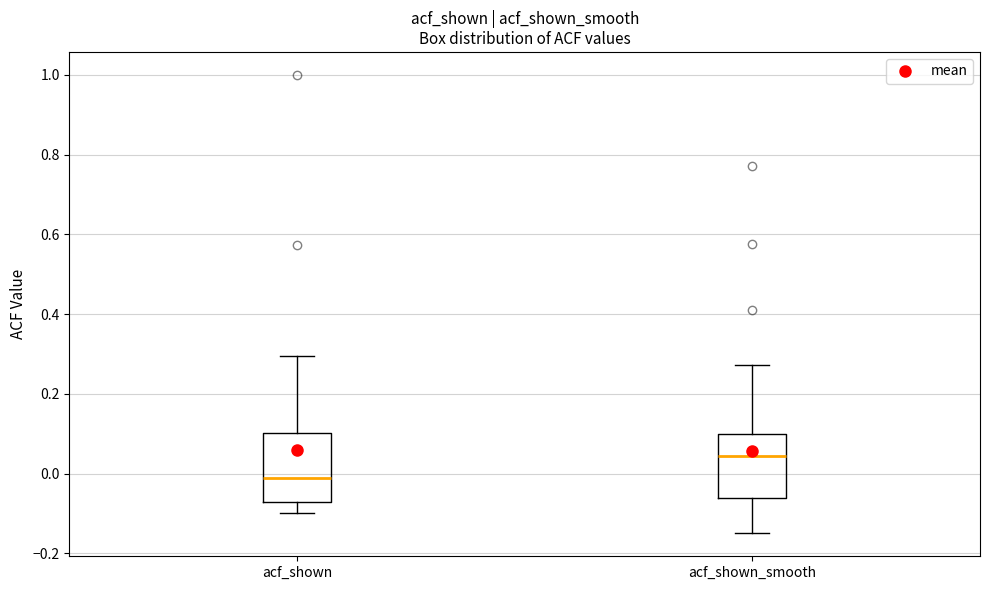

Which box's median line is the lowest?

acf_shown